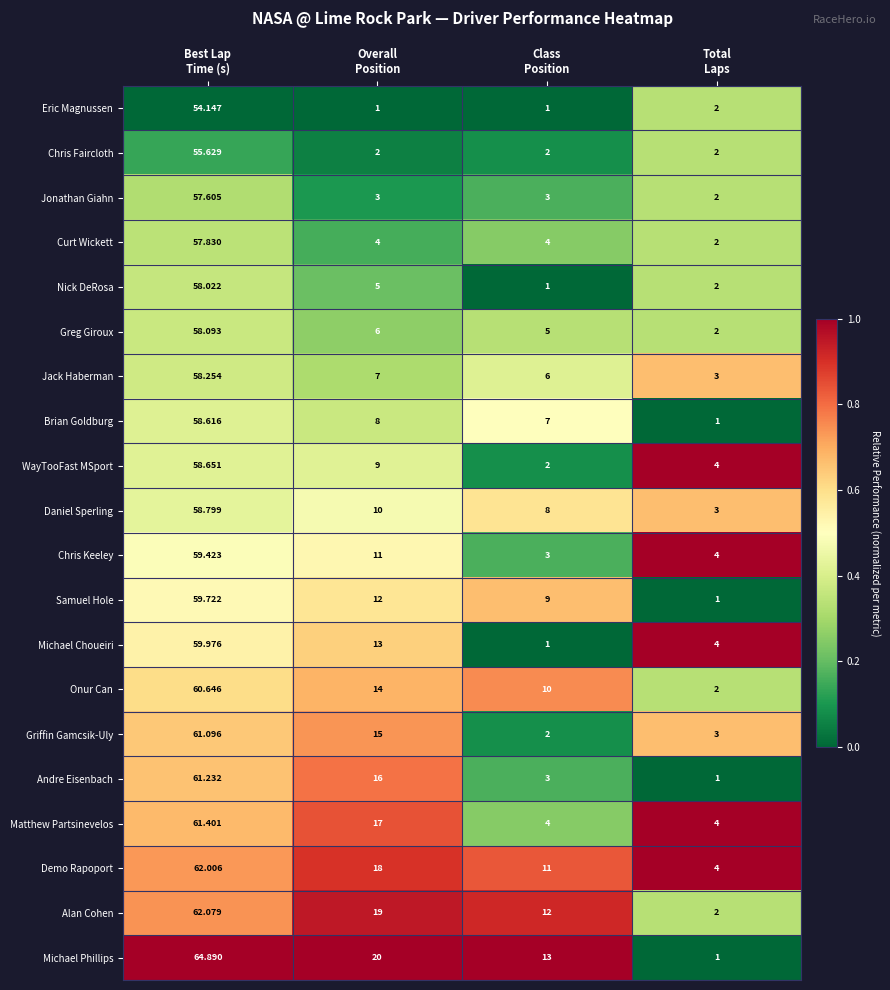

How many data points does each series have?

4